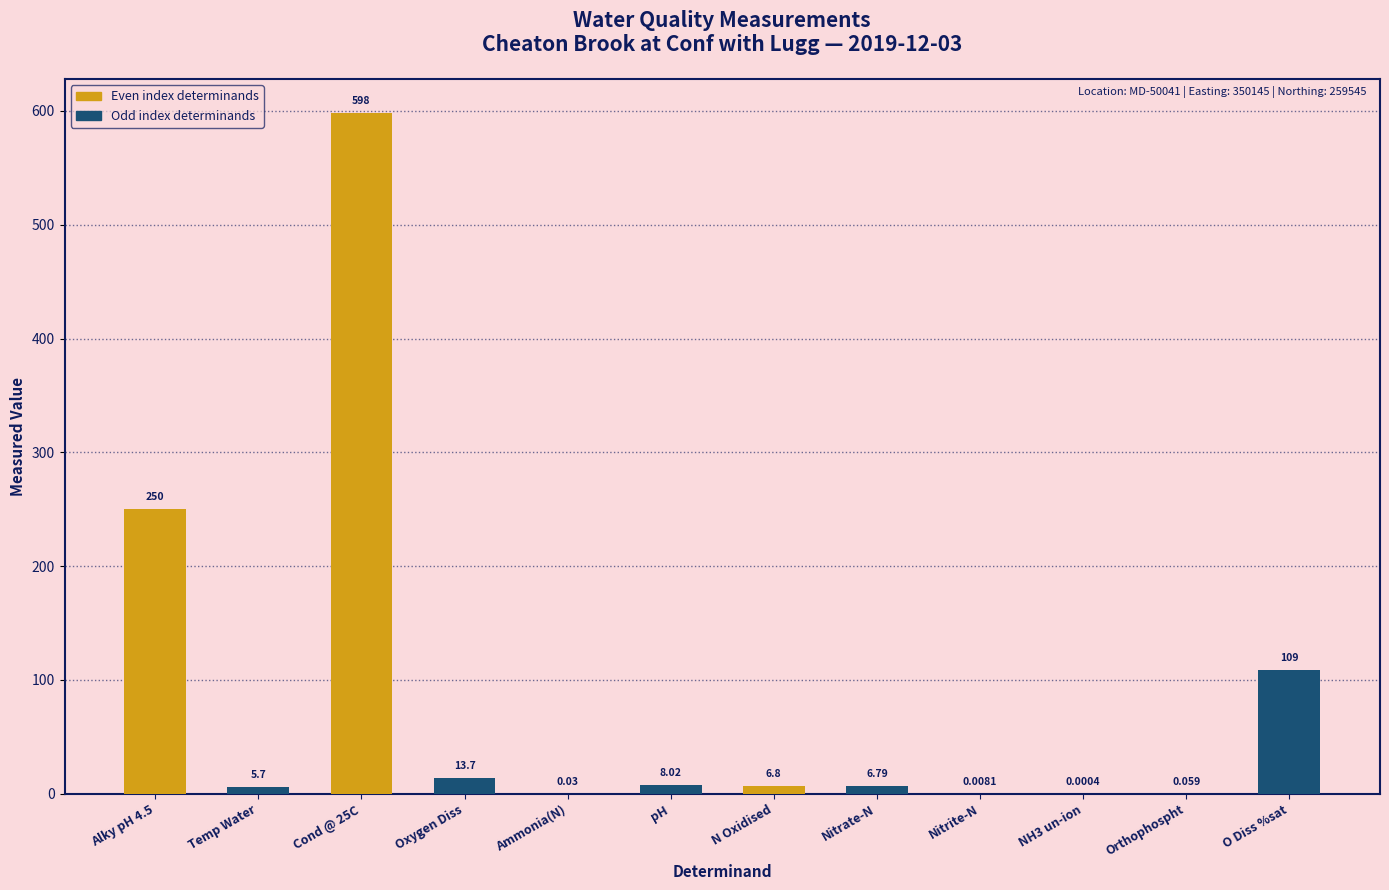

Reading left to right, extract all data points from this chart.

250.0	5.7	598.0	13.7	0.0	8.0	6.8	6.8	0.0	0.0	0.1	109.0